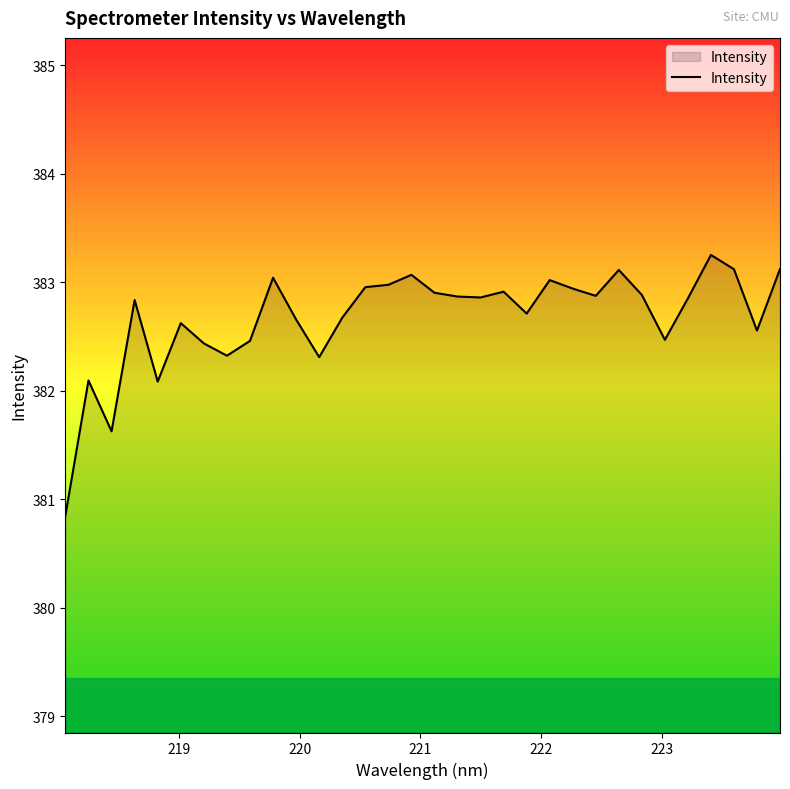

What is the minimum value shown in the chart?

380.9